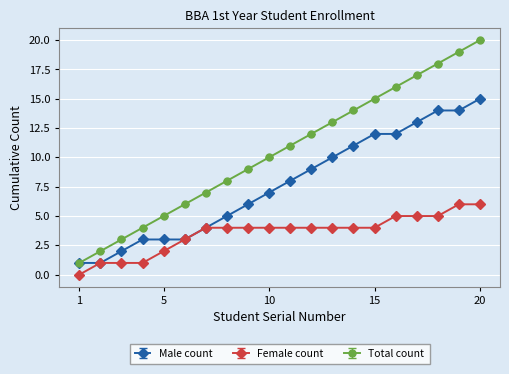

True or false: Total count has more than 2 interior local peaks.

False